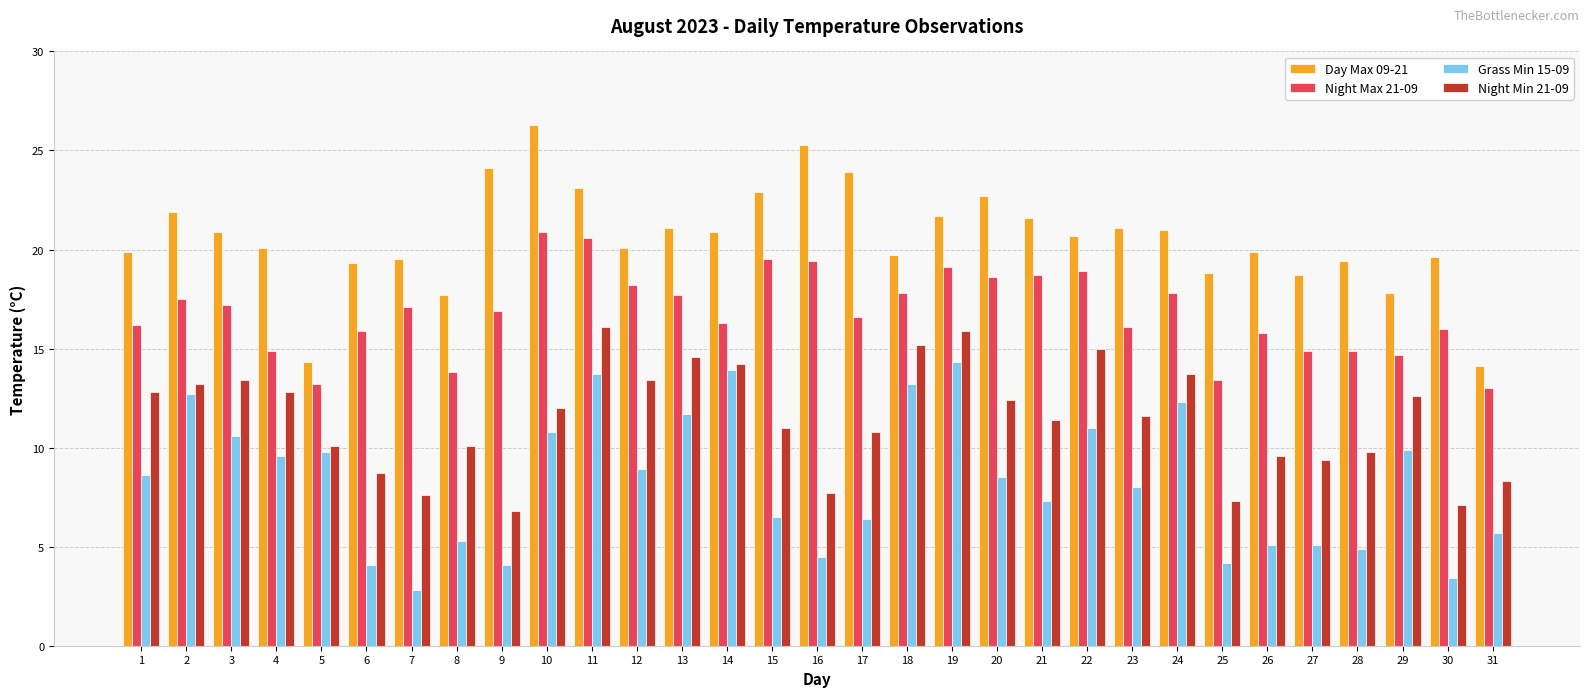

Are the bars horizontal?

No